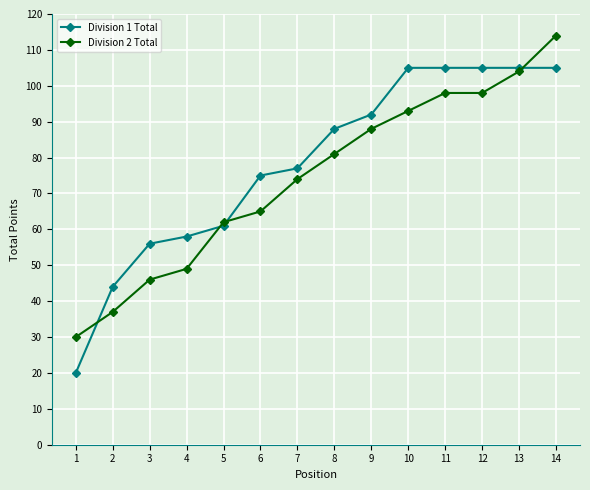

After their last crossing, which series has the higher values: Division 2 Total or Division 1 Total?

Division 2 Total